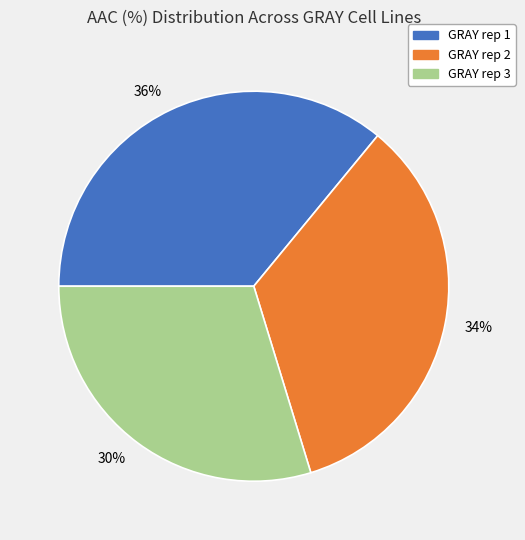

Does any single category account for the majority?

No